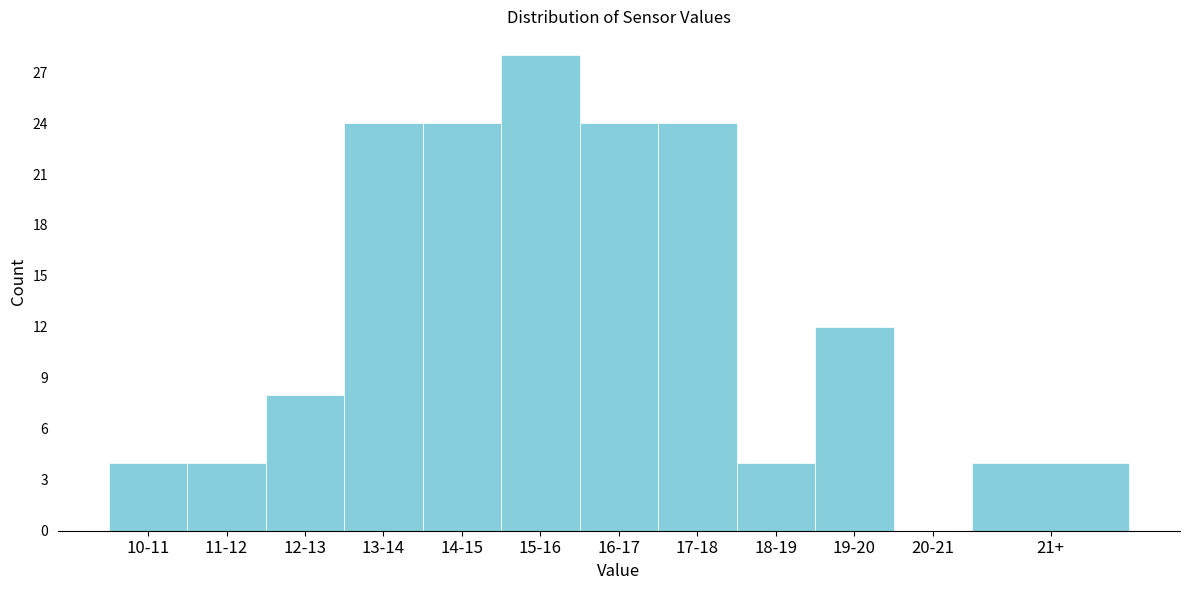

Reading left to right, extract all data points from this chart.

10-11=4	11-12=4	12-13=8	13-14=24	14-15=24	15-16=28	16-17=24	17-18=24	18-19=4	19-20=12	20-21=0	21+=4